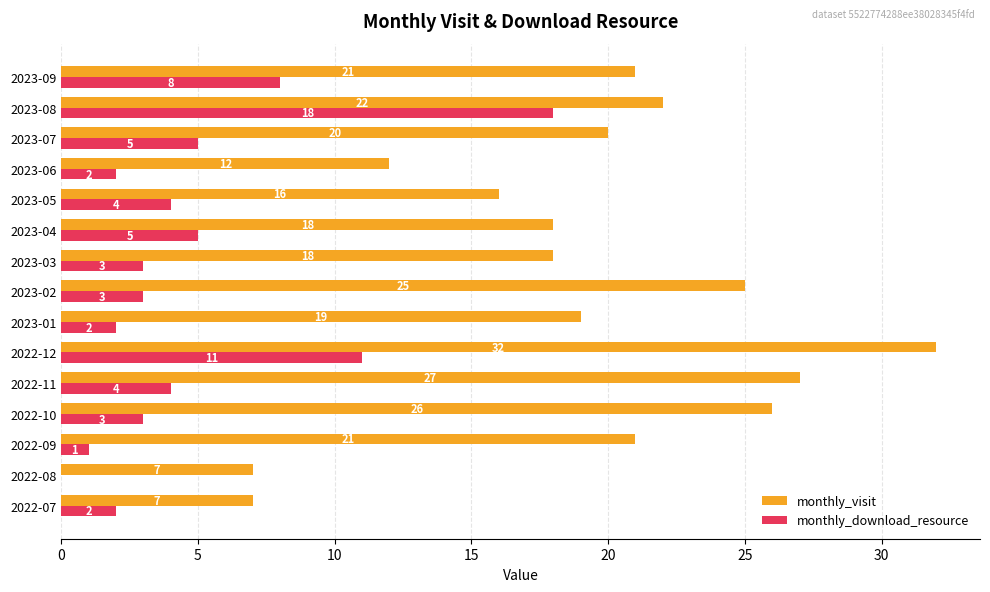

Which series has the widest spread of values?

monthly_visit